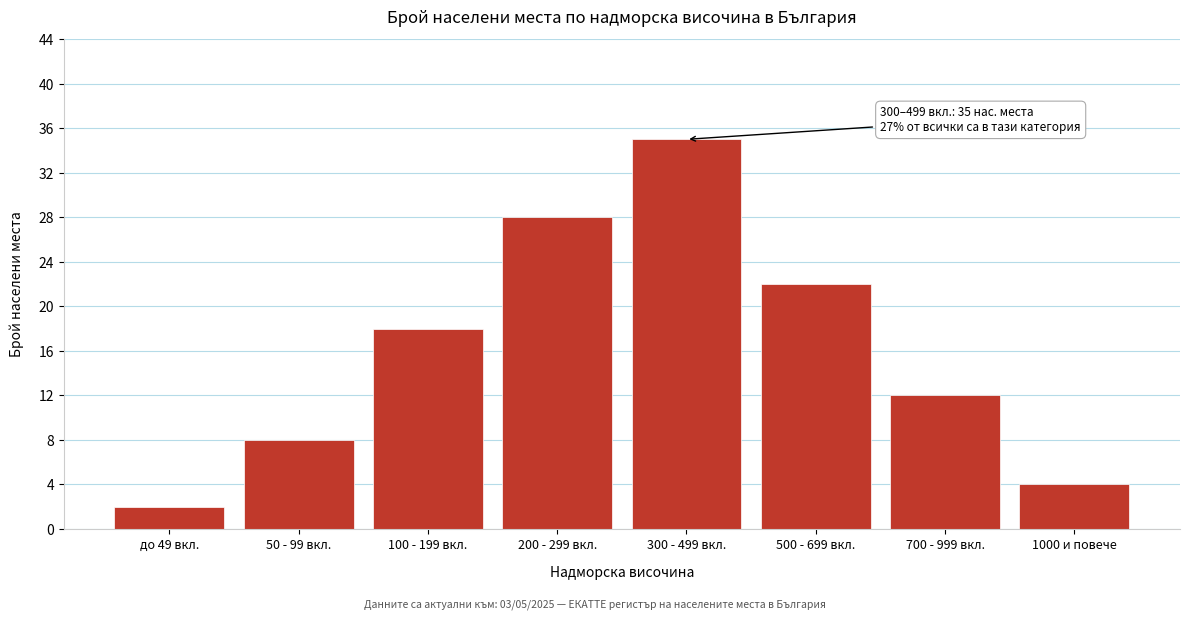

Reading right to left, what are all the values shown in this chart?

1000 и повече=4	700 - 999 вкл.=12	500 - 699 вкл.=22	300 - 499 вкл.=35	200 - 299 вкл.=28	100 - 199 вкл.=18	50 - 99 вкл.=8	до 49 вкл.=2